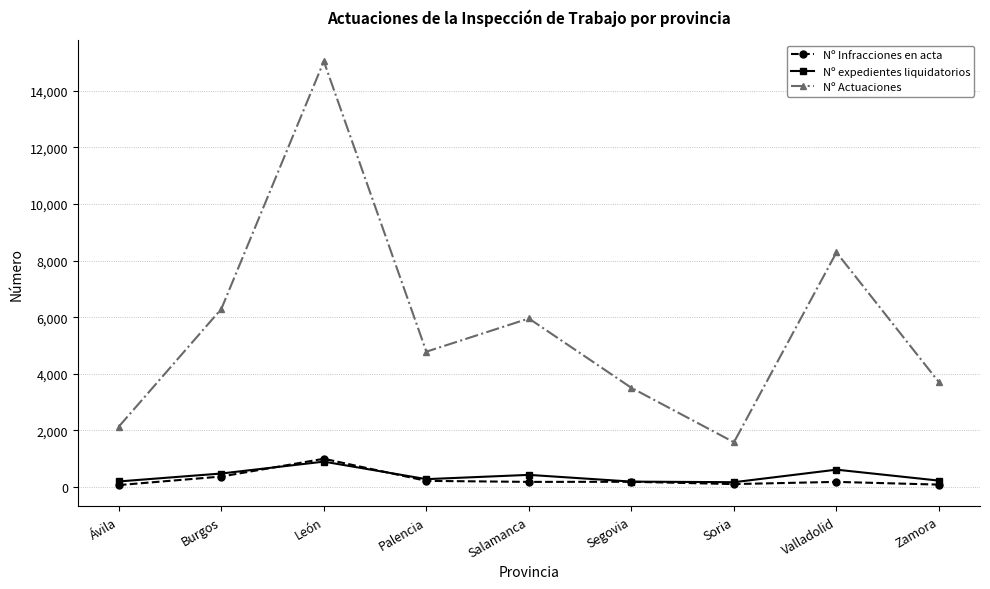

Which series has the largest total across all categories?

Nº Actuaciones